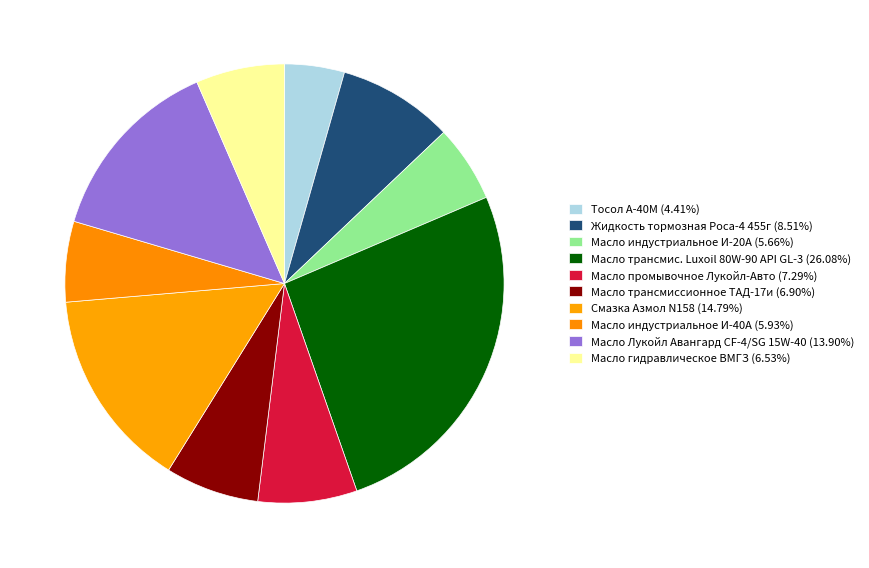

Which slice is the smallest?

Тосол А-40М